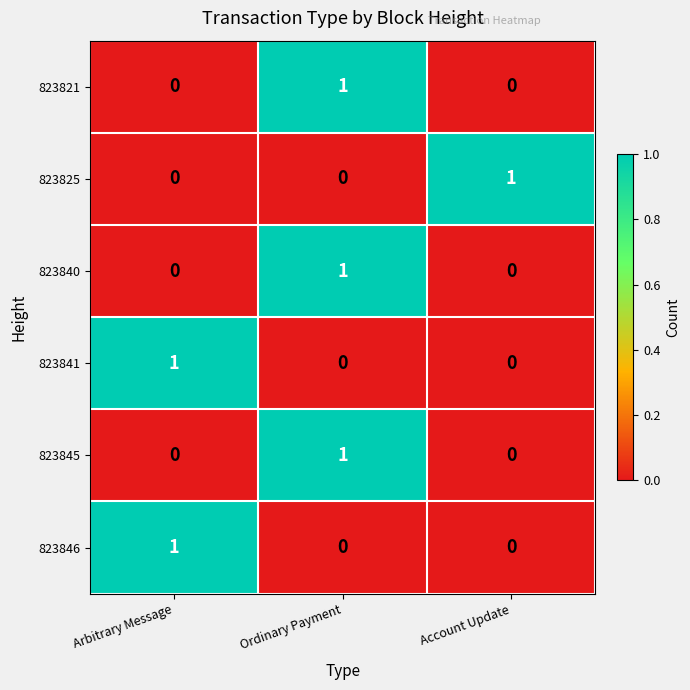

How many data points in 823845 are above 0?

1